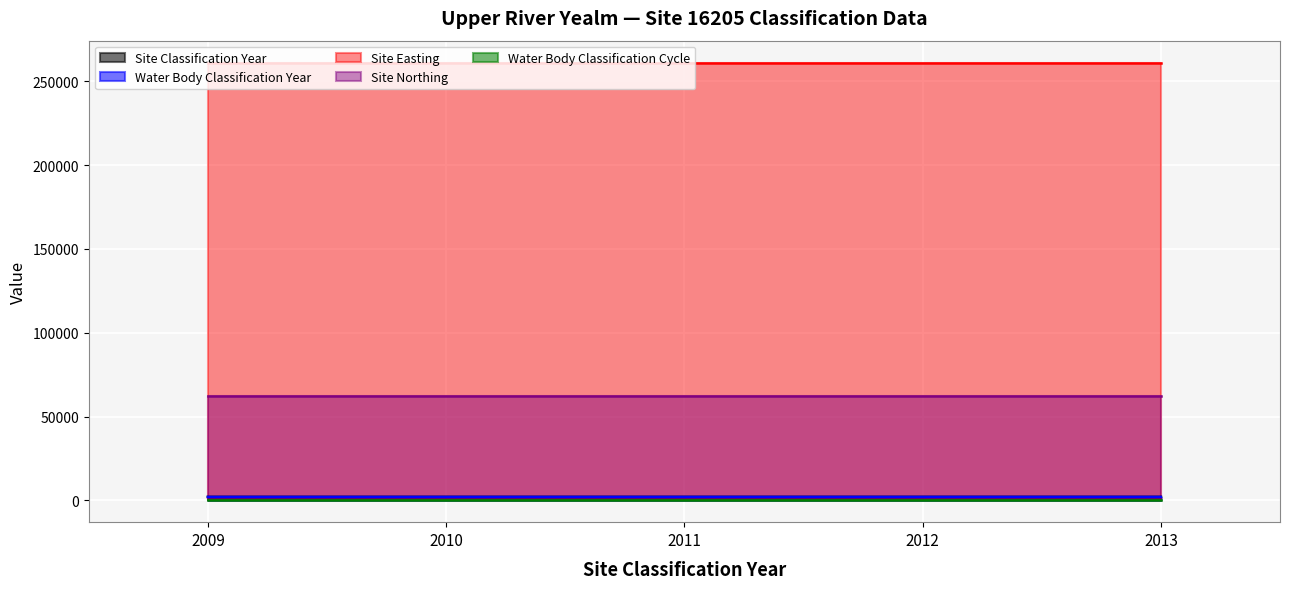

List the series in order of their peak value, highest first.

Site Easting, Site Northing, Site Classification Year, Water Body Classification Year, Water Body Classification Cycle